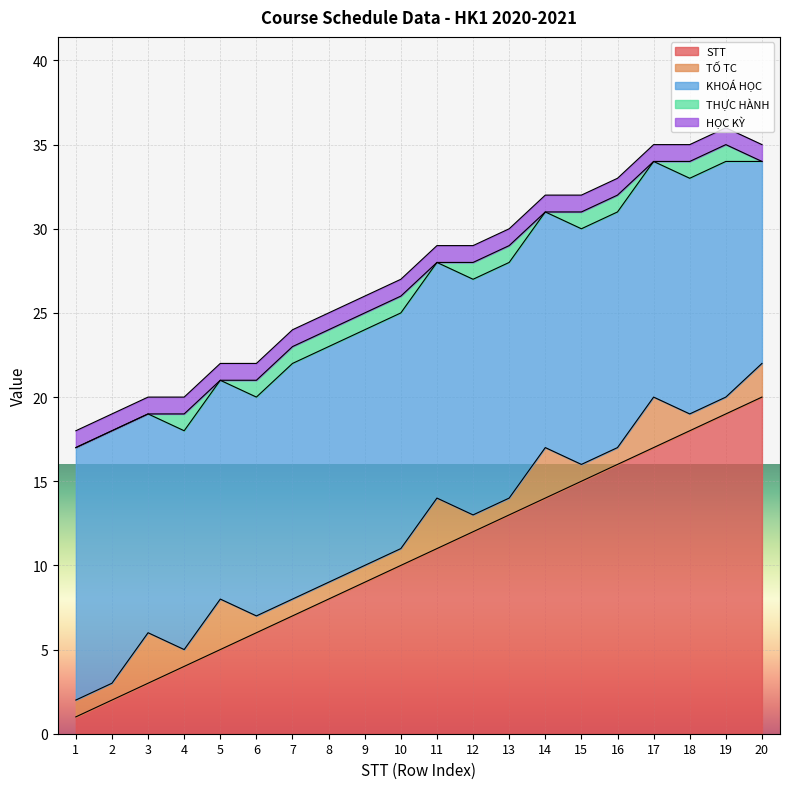

Reading left to right, list all the values displayed in this chart.

STT: 1	2	3	4	5	6	7	8	9	10	11	12	13	14	15	16	17	18	19	20
TỐ TC: 1	1	3	1	3	1	1	1	1	1	3	1	1	3	1	1	3	1	1	2
KHOÁ HỌC: 15	15	13	13	13	13	14	14	14	14	14	14	14	14	14	14	14	14	14	12
THỰC HÀNH: 0	0	0	1	0	1	1	1	1	1	0	1	1	0	1	1	0	1	1	0
HỌC KỲ: 1	1	1	1	1	1	1	1	1	1	1	1	1	1	1	1	1	1	1	1